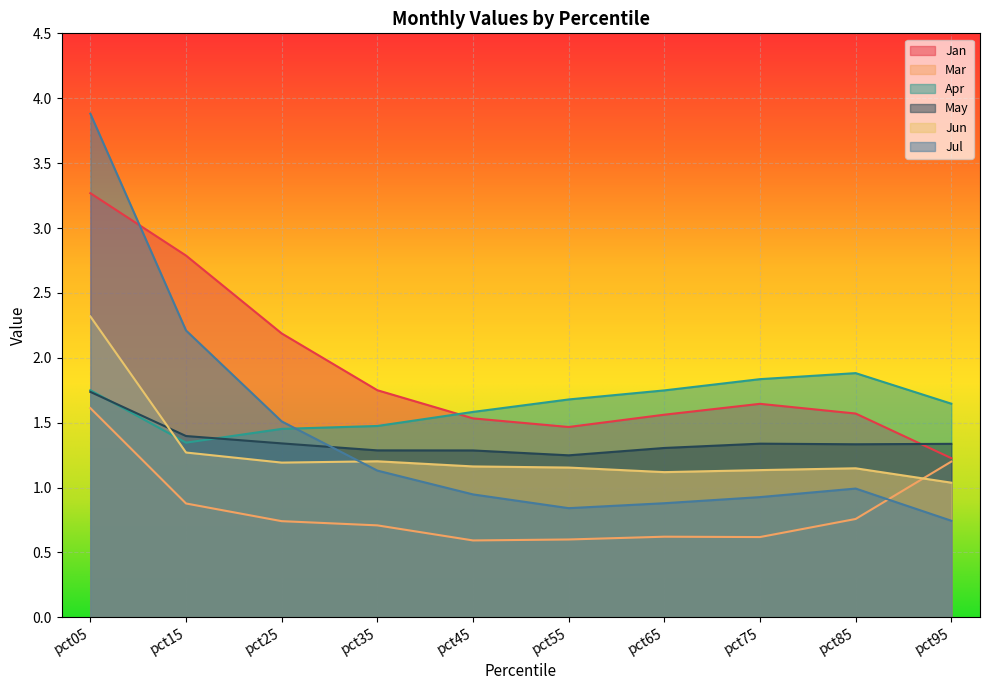

Is it true that Jan equals 1.2 at pct95?

True